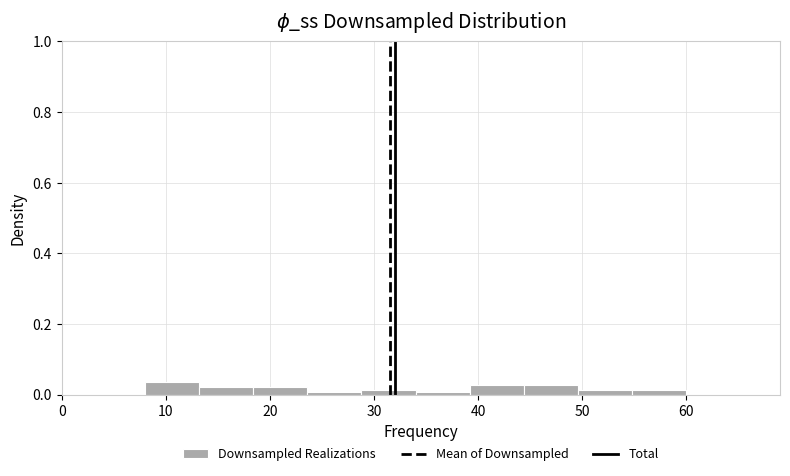

What is the height of the bar covering 8.0 to 13.2 on the x-axis? Neither the bar edges nor the heights are printed on the chart, so give them approximately, as read against the axes.

0.04